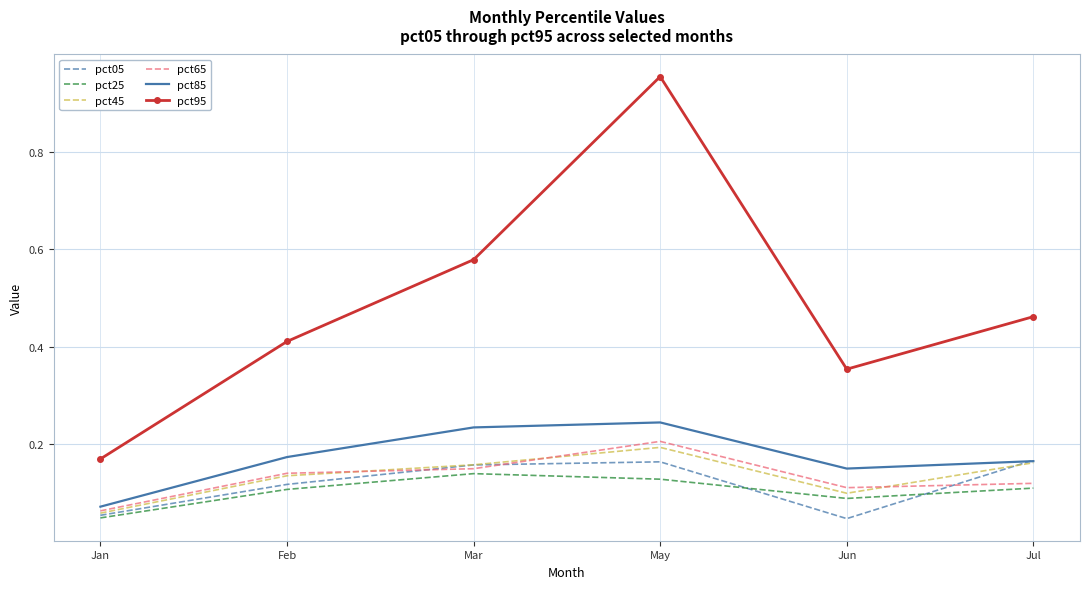

Which category has the lowest value in the pct45 series?

Jan